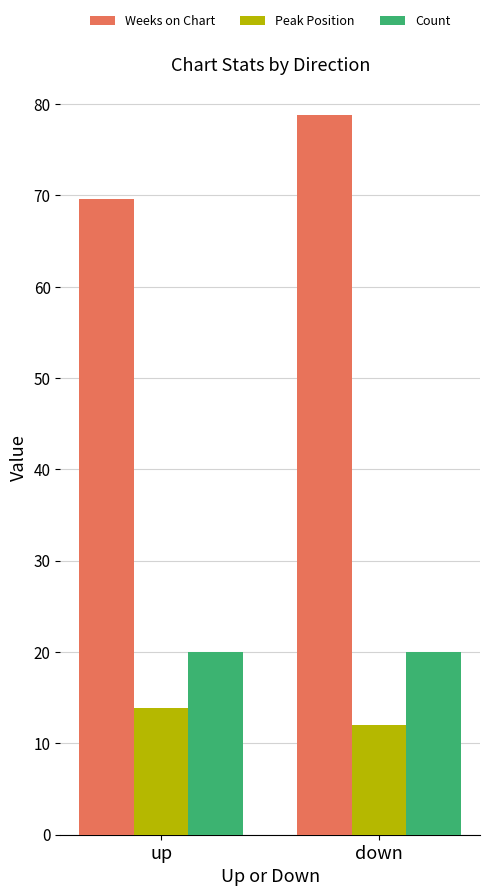

Which category has the highest value across all series?

down